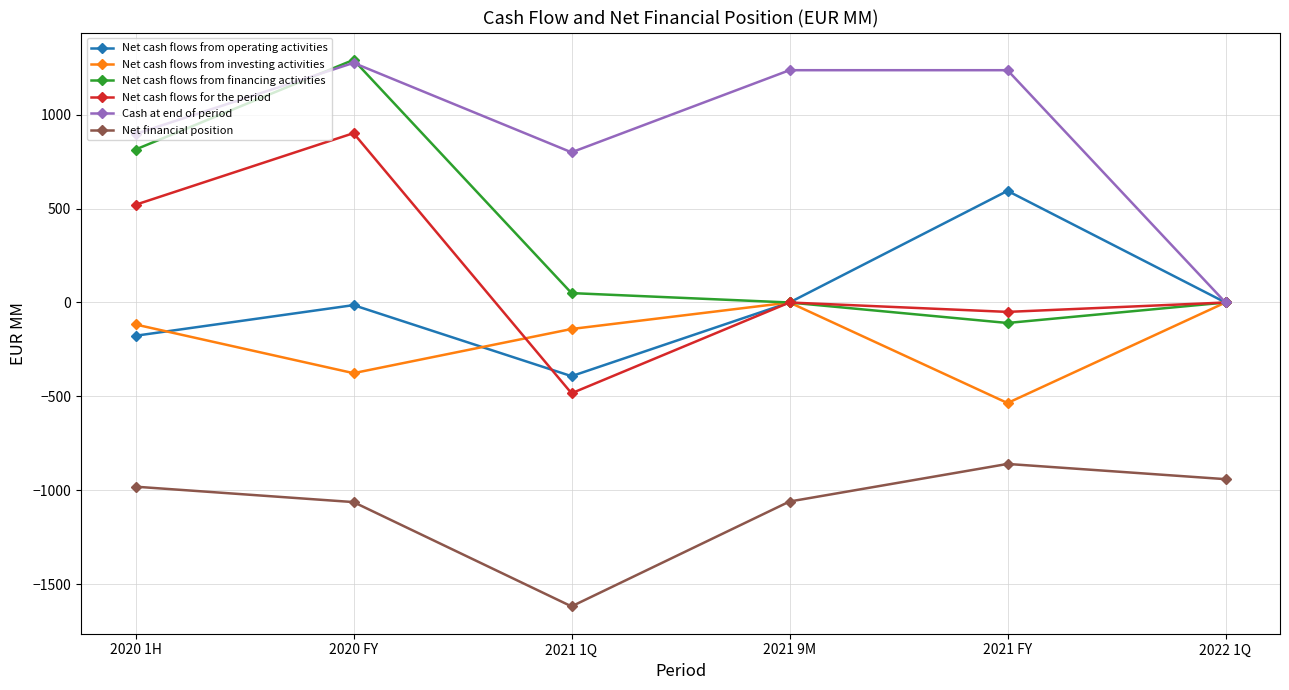

How many categories are shown in the chart?

6